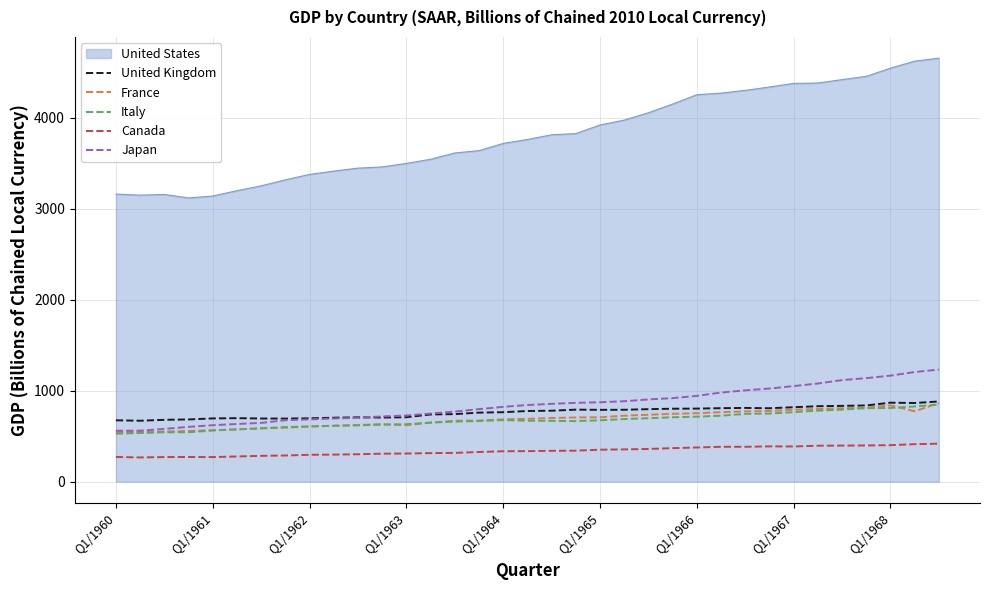

At how many categories does at least one series exceed 860?

35